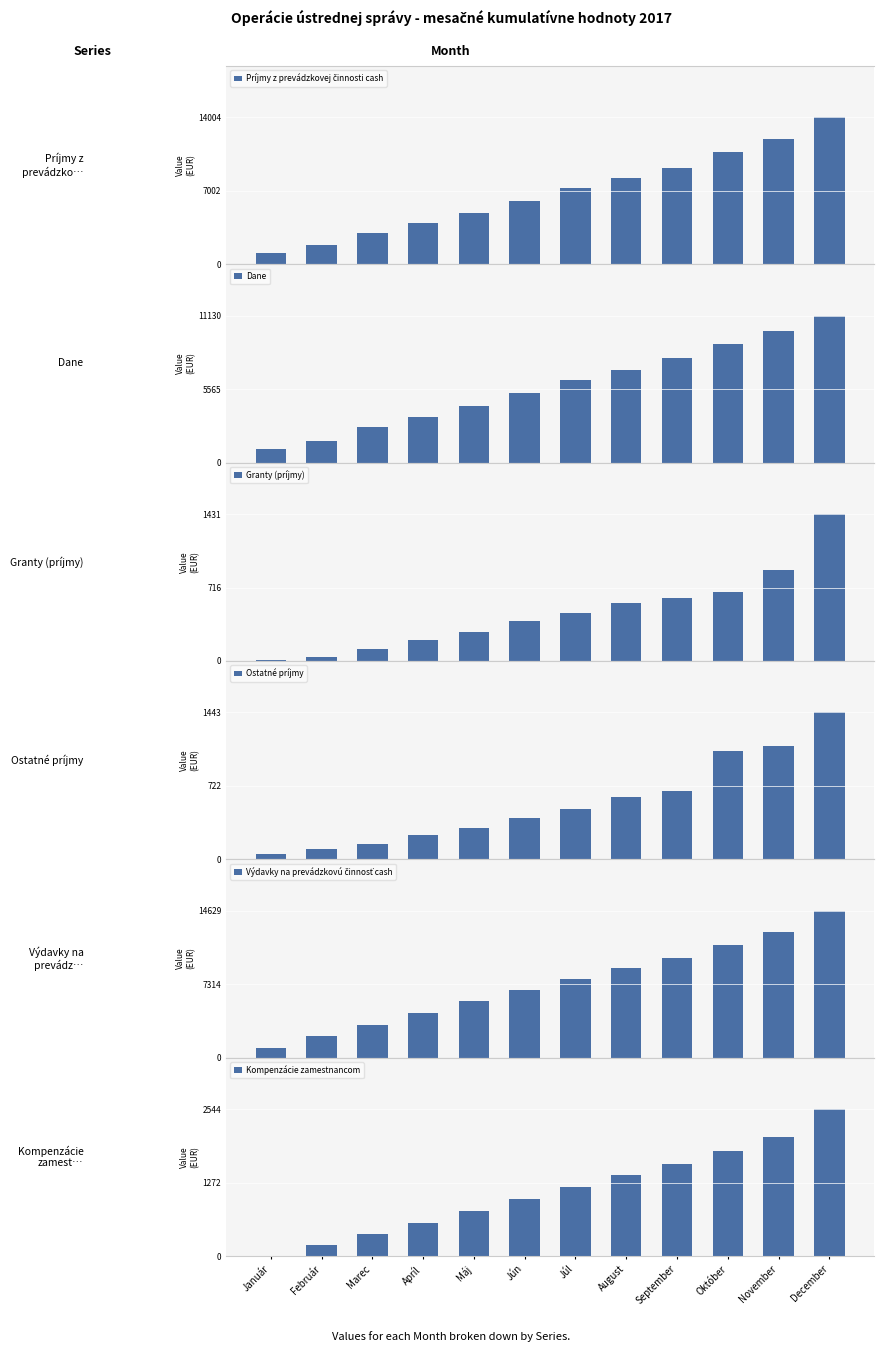

At which label does Príjmy z prevádzkovej činnosti cash reach its peak?

December